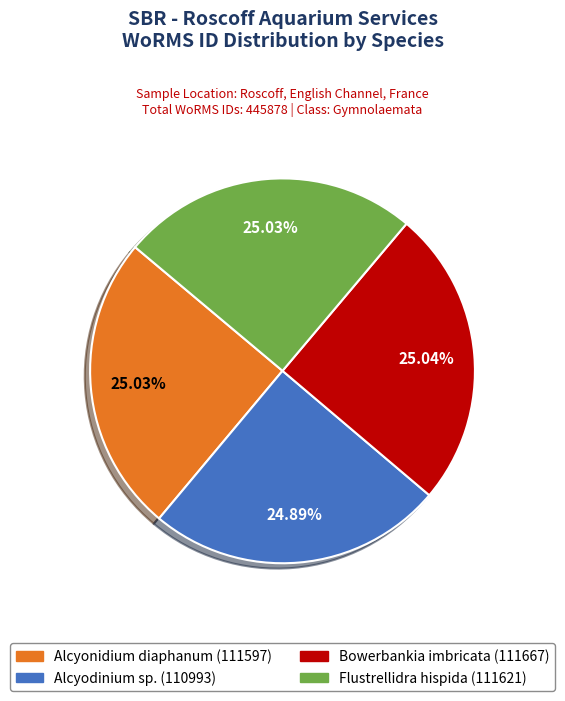

How many slices are in this pie chart?

4